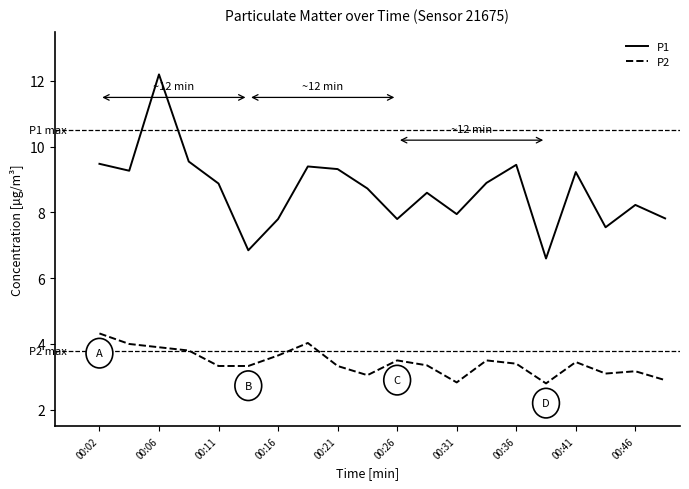

Which series has the largest range (max minus min)?

P1